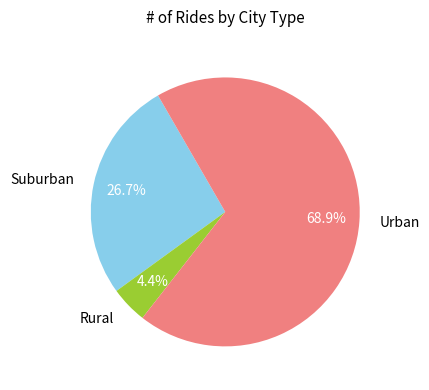

Which slice is the smallest?

Rural